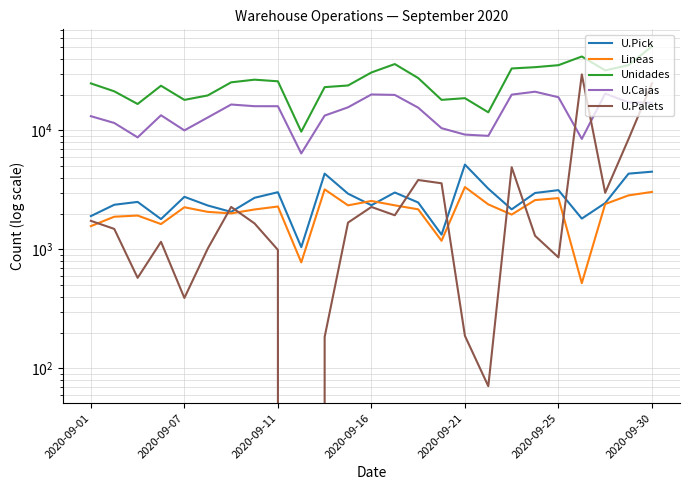

How many values in the Unidades series are below 25320?

12